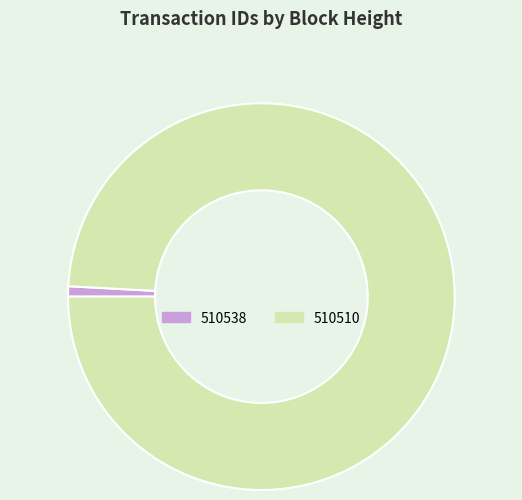

Is the sum of 510510 and 510538 greater than half?

Yes